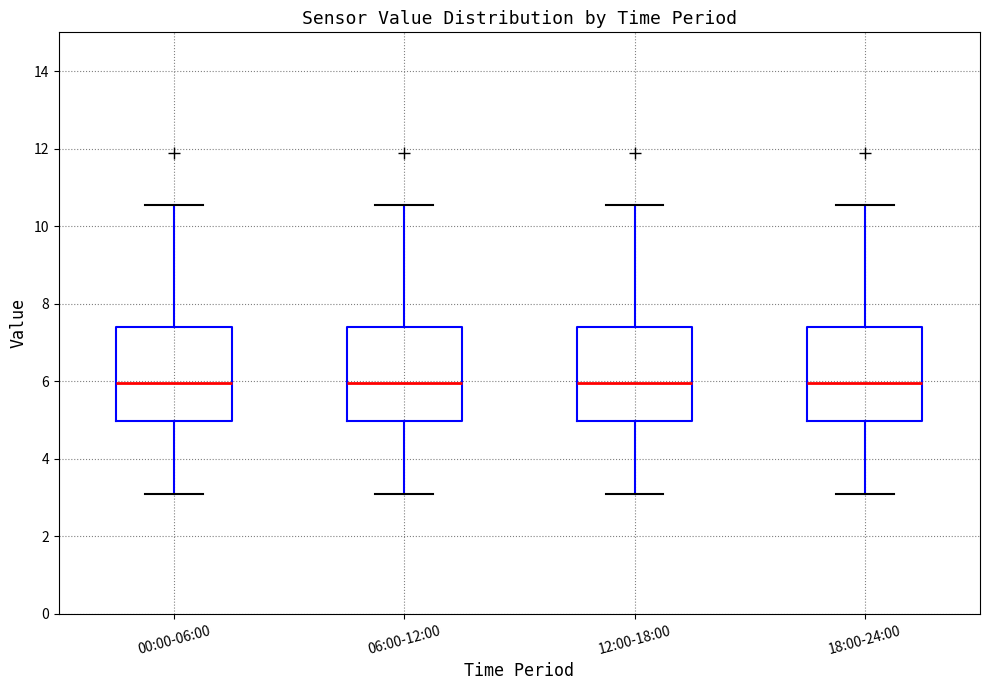

Reading left to right, read every box against the y-axis: the position of its median line, the range the box covers, and the ends of its whiskers. The values are not printed on the chart, so give them approximately, as read against the axis.

00:00-06:00: median 6.0, box 5.0 to 7.4, whiskers 3.2 to 10.6
06:00-12:00: median 6.0, box 5.0 to 7.4, whiskers 3.2 to 10.6
12:00-18:00: median 6.0, box 5.0 to 7.4, whiskers 3.2 to 10.6
18:00-24:00: median 6.0, box 5.0 to 7.4, whiskers 3.2 to 10.6